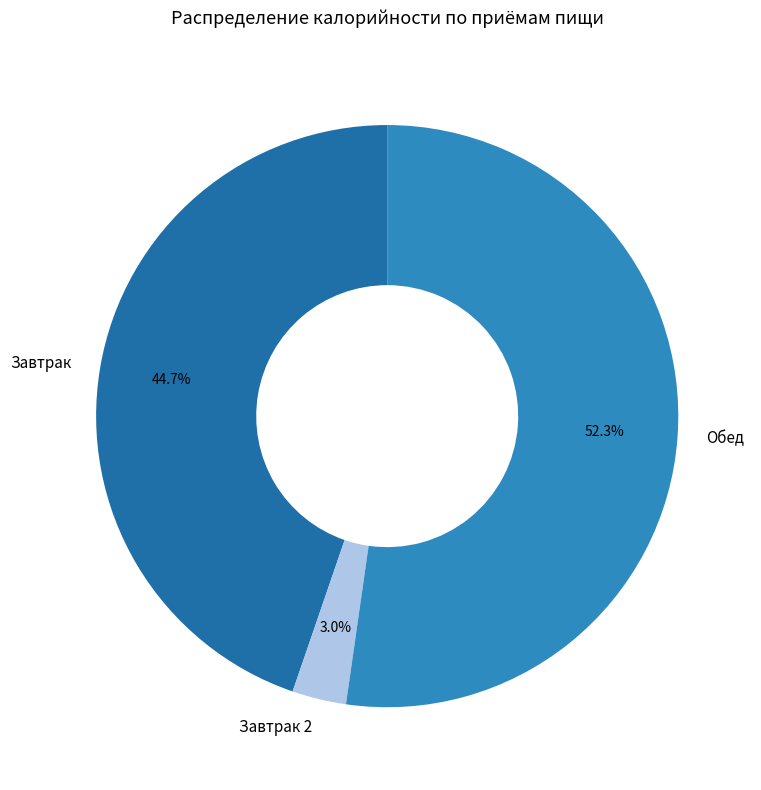

To the nearest percent, what is the difference between the largest and smallest slice percentages?

49%